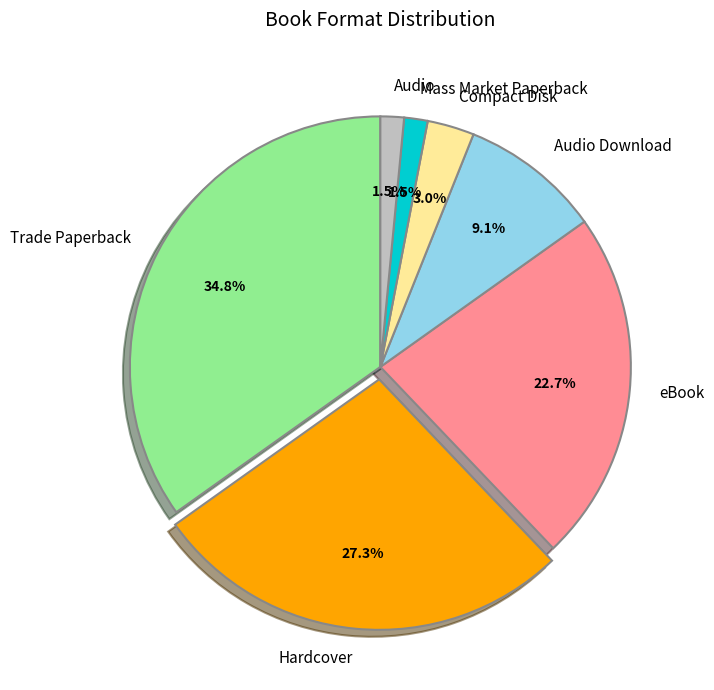

To the nearest percent, what percentage of the pie is Compact Disk?

3%